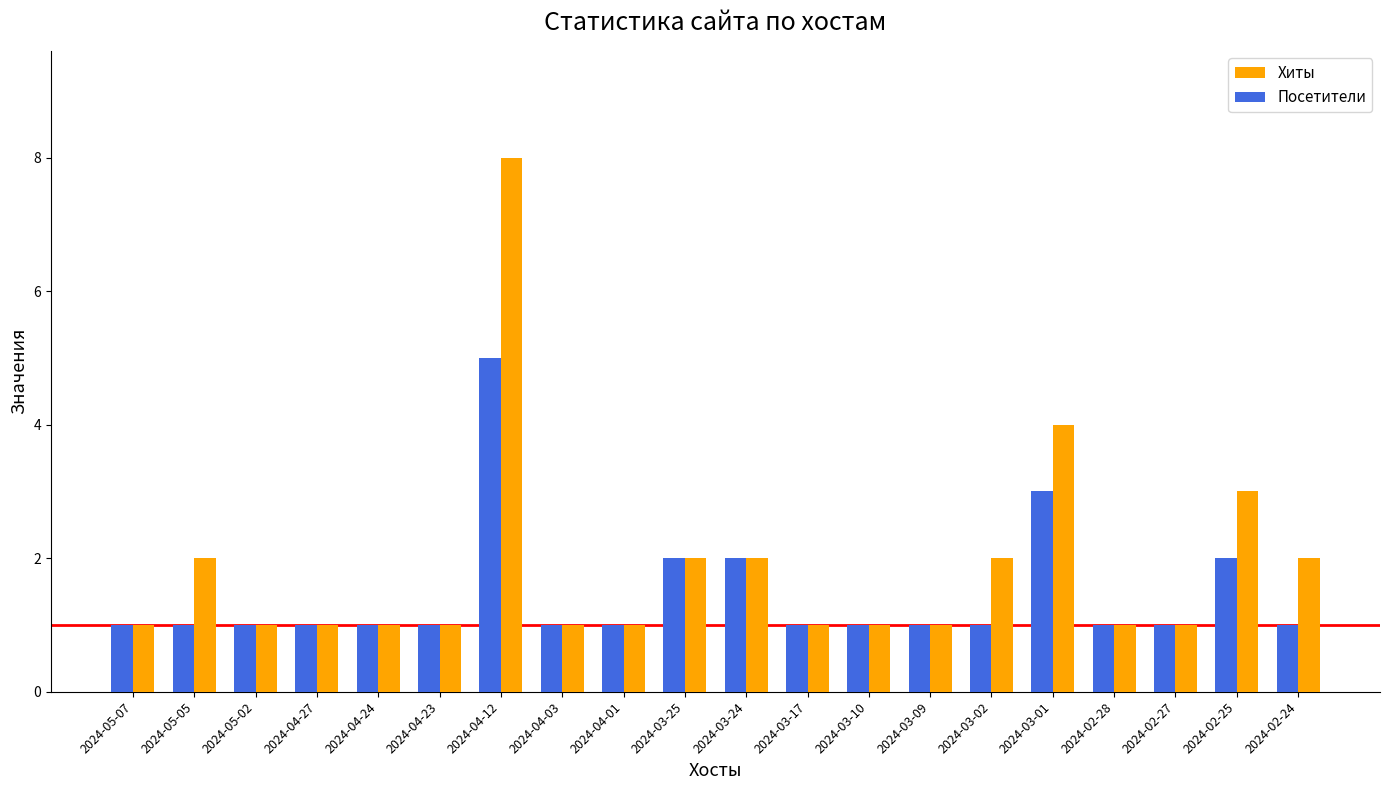

The value of Хиты at 2024-04-12 is 8. True or false?

True